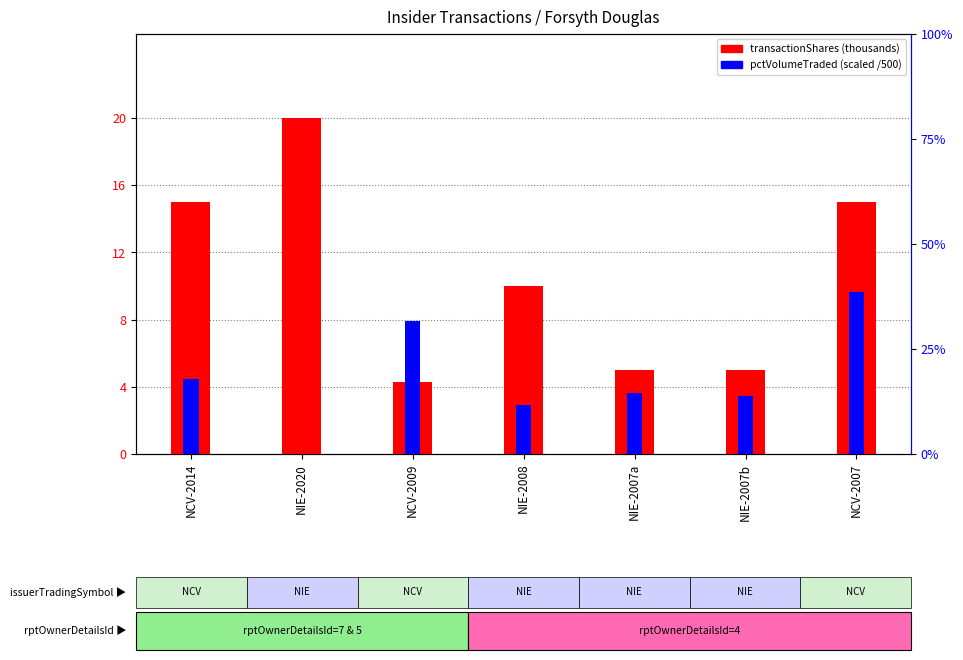

Where is transactionShares (thousands) nearest to the value 12?

NIE-2008